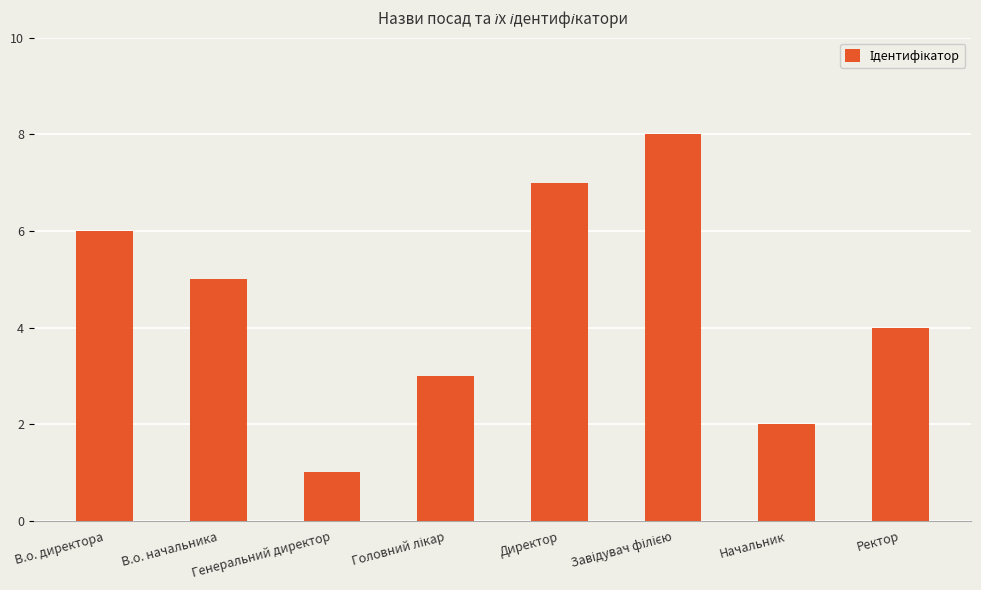

What is the label of the 8th bar from the left?

Ректор